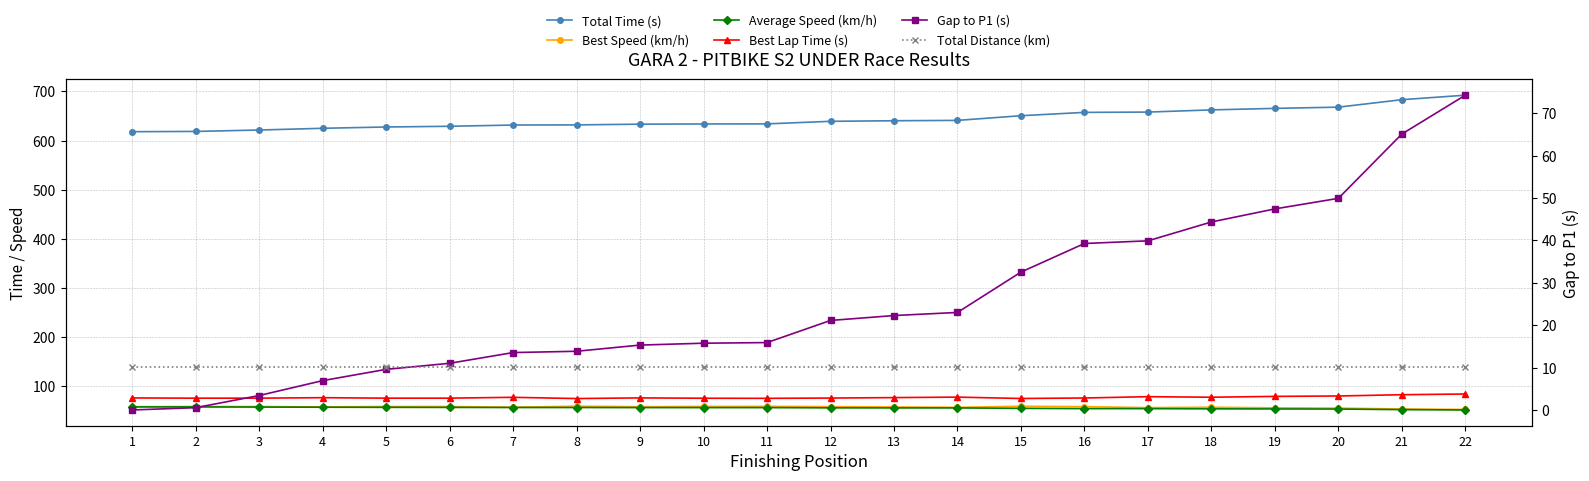

Which series has the largest range (max minus min)?

Total Time (s)